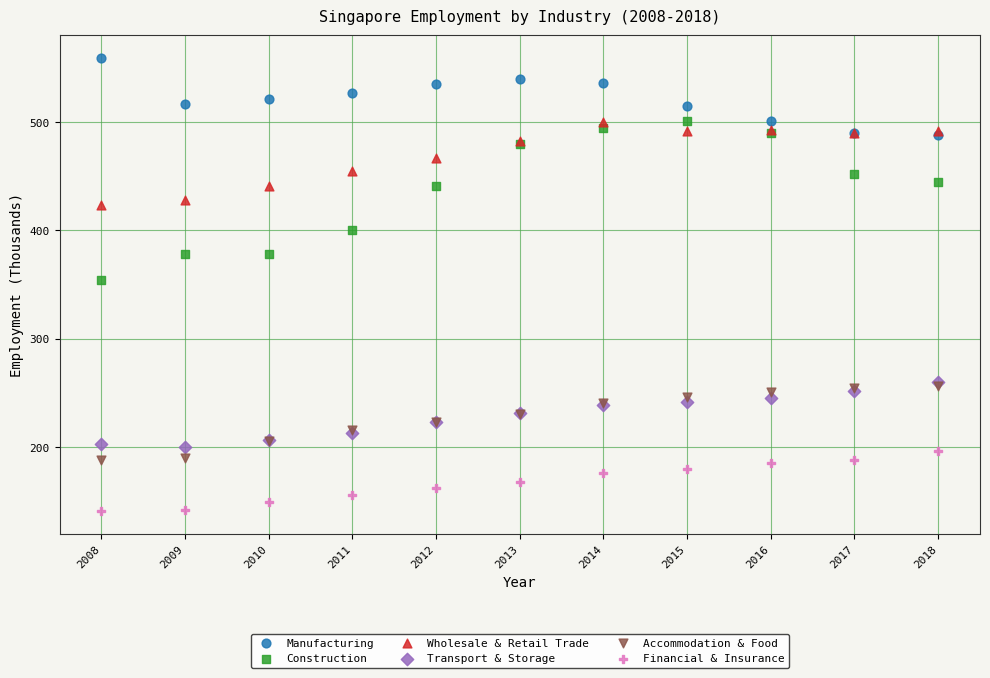

Across all series, what Y value is closest to 349?

353.8